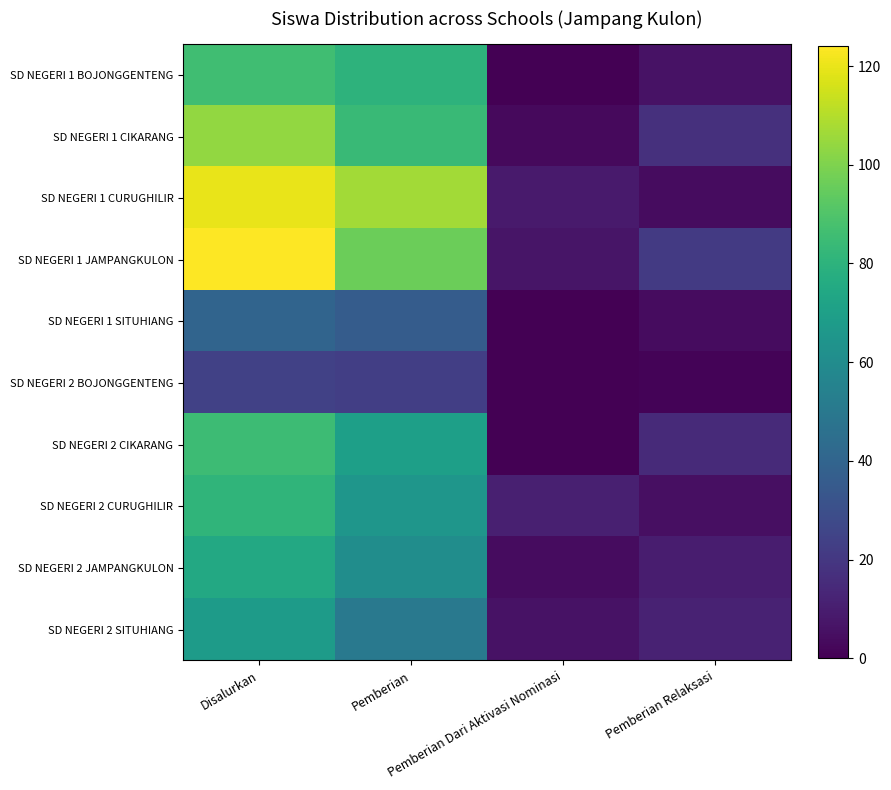

Reading right to left, extract all data points from this chart.

SD NEGERI 1 BOJONGGENTENG: Pemberian Relaksasi=6	Pemberian Dari Aktivasi Nominasi=0	Pemberian=80	Disalurkan=86
SD NEGERI 1 CIKARANG: Pemberian Relaksasi=17	Pemberian Dari Aktivasi Nominasi=3	Pemberian=84	Disalurkan=104
SD NEGERI 1 CURUGHILIR: Pemberian Relaksasi=4	Pemberian Dari Aktivasi Nominasi=9	Pemberian=107	Disalurkan=120
SD NEGERI 1 JAMPANGKULON: Pemberian Relaksasi=21	Pemberian Dari Aktivasi Nominasi=7	Pemberian=96	Disalurkan=124
SD NEGERI 1 SITUHIANG: Pemberian Relaksasi=4	Pemberian Dari Aktivasi Nominasi=0	Pemberian=36	Disalurkan=40
SD NEGERI 2 BOJONGGENTENG: Pemberian Relaksasi=1	Pemberian Dari Aktivasi Nominasi=0	Pemberian=23	Disalurkan=24
SD NEGERI 2 CIKARANG: Pemberian Relaksasi=15	Pemberian Dari Aktivasi Nominasi=0	Pemberian=70	Disalurkan=85
SD NEGERI 2 CURUGHILIR: Pemberian Relaksasi=5	Pemberian Dari Aktivasi Nominasi=11	Pemberian=65	Disalurkan=81
SD NEGERI 2 JAMPANGKULON: Pemberian Relaksasi=10	Pemberian Dari Aktivasi Nominasi=4	Pemberian=61	Disalurkan=75
SD NEGERI 2 SITUHIANG: Pemberian Relaksasi=12	Pemberian Dari Aktivasi Nominasi=6	Pemberian=50	Disalurkan=68